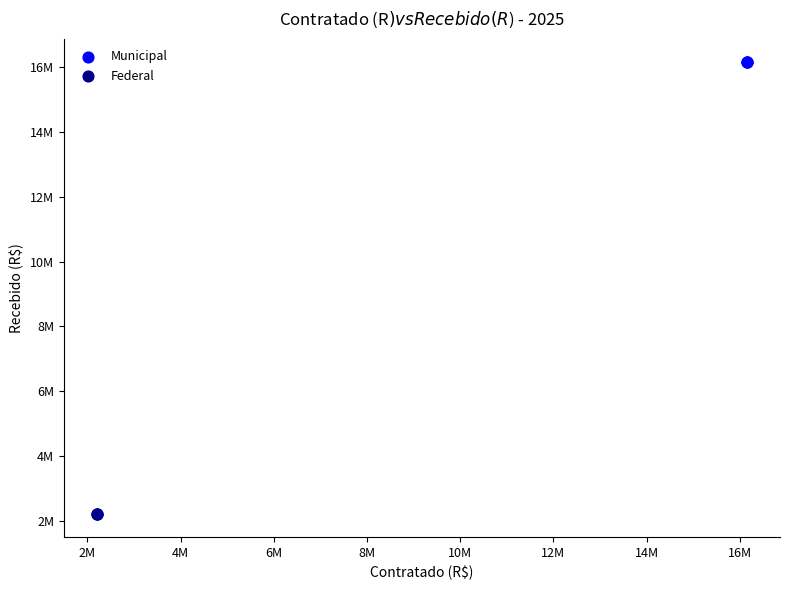

Which series reaches the minimum Y coordinate?

Federal